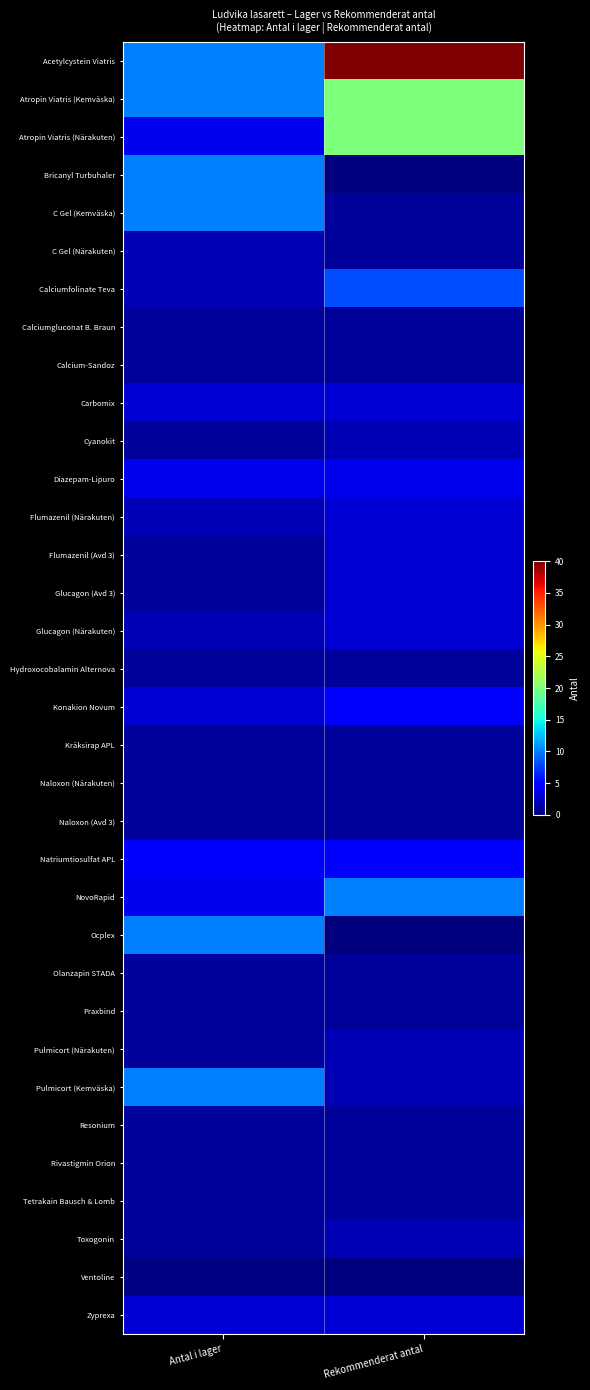

Reading left to right, extract all data points from this chart.

Acetylcystein Viatris: Antal i lager=10.0	Rekommenderat antal=40.0
Atropin Viatris (Kemväska): Antal i lager=10.0	Rekommenderat antal=20.0
Atropin Viatris (Närakuten): Antal i lager=4.0	Rekommenderat antal=20.0
Bricanyl Turbuhaler: Antal i lager=10.0	Rekommenderat antal=0.0
C Gel (Kemväska): Antal i lager=10.0	Rekommenderat antal=1.0
C Gel (Närakuten): Antal i lager=2.0	Rekommenderat antal=1.0
Calciumfolinate Teva: Antal i lager=2.0	Rekommenderat antal=8.0
Calciumgluconat B. Braun: Antal i lager=1.0	Rekommenderat antal=1.0
Calcium-Sandoz: Antal i lager=1.0	Rekommenderat antal=1.0
Carbomix: Antal i lager=3.0	Rekommenderat antal=3.0
Cyanokit: Antal i lager=1.0	Rekommenderat antal=2.0
Diazepam-Lipuro: Antal i lager=4.0	Rekommenderat antal=4.0
Flumazenil (Närakuten): Antal i lager=2.0	Rekommenderat antal=3.0
Flumazenil (Avd 3): Antal i lager=1.0	Rekommenderat antal=3.0
Glucagon (Avd 3): Antal i lager=1.0	Rekommenderat antal=3.0
Glucagon (Närakuten): Antal i lager=2.0	Rekommenderat antal=3.0
Hydroxocobalamin Alternova: Antal i lager=1.0	Rekommenderat antal=1.0
Konakion Novum: Antal i lager=3.0	Rekommenderat antal=5.0
Kräksirap APL: Antal i lager=1.0	Rekommenderat antal=1.0
Naloxon (Närakuten): Antal i lager=1.0	Rekommenderat antal=1.0
Naloxon (Avd 3): Antal i lager=1.0	Rekommenderat antal=1.0
Natriumtiosulfat APL: Antal i lager=5.0	Rekommenderat antal=5.0
NovoRapid: Antal i lager=4.0	Rekommenderat antal=10.0
Ocplex: Antal i lager=10.0	Rekommenderat antal=0.0
Olanzapin STADA: Antal i lager=1.0	Rekommenderat antal=1.0
Praxbind: Antal i lager=1.0	Rekommenderat antal=1.0
Pulmicort (Närakuten): Antal i lager=1.0	Rekommenderat antal=2.0
Pulmicort (Kemväska): Antal i lager=10.0	Rekommenderat antal=2.0
Resonium: Antal i lager=1.0	Rekommenderat antal=1.0
Rivastigmin Orion: Antal i lager=1.0	Rekommenderat antal=1.0
Tetrakain Bausch & Lomb: Antal i lager=1.0	Rekommenderat antal=1.0
Toxogonin: Antal i lager=1.0	Rekommenderat antal=2.0
Ventoline: Antal i lager=0.3	Rekommenderat antal=0.0
Zyprexa: Antal i lager=3.0	Rekommenderat antal=3.0